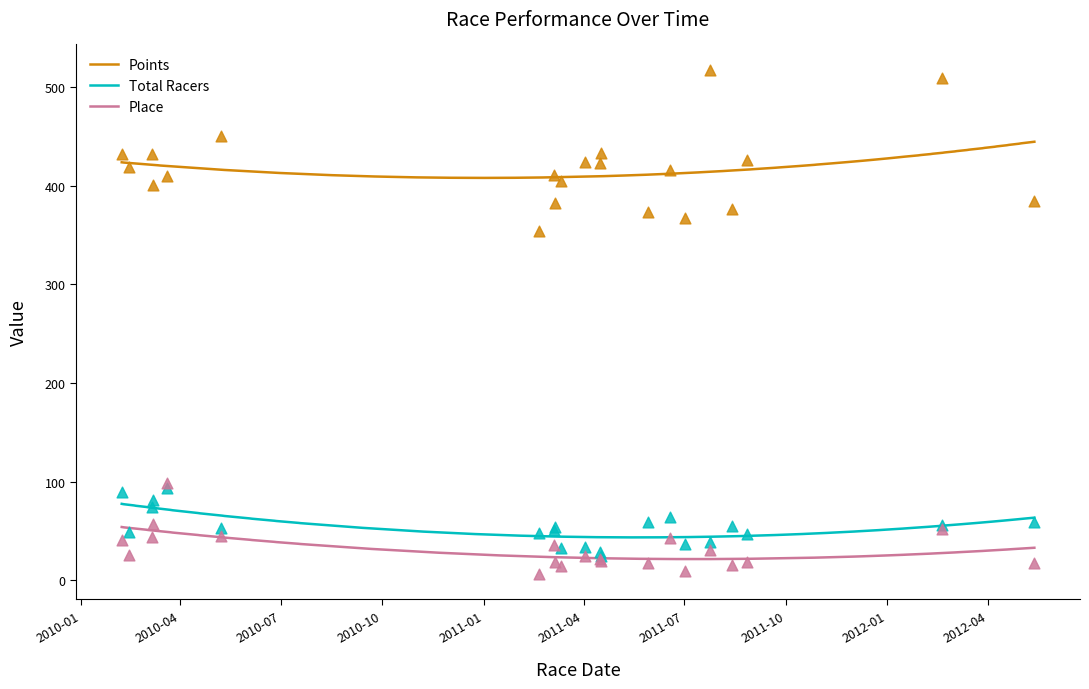

Which series reaches the maximum Y coordinate?

Points